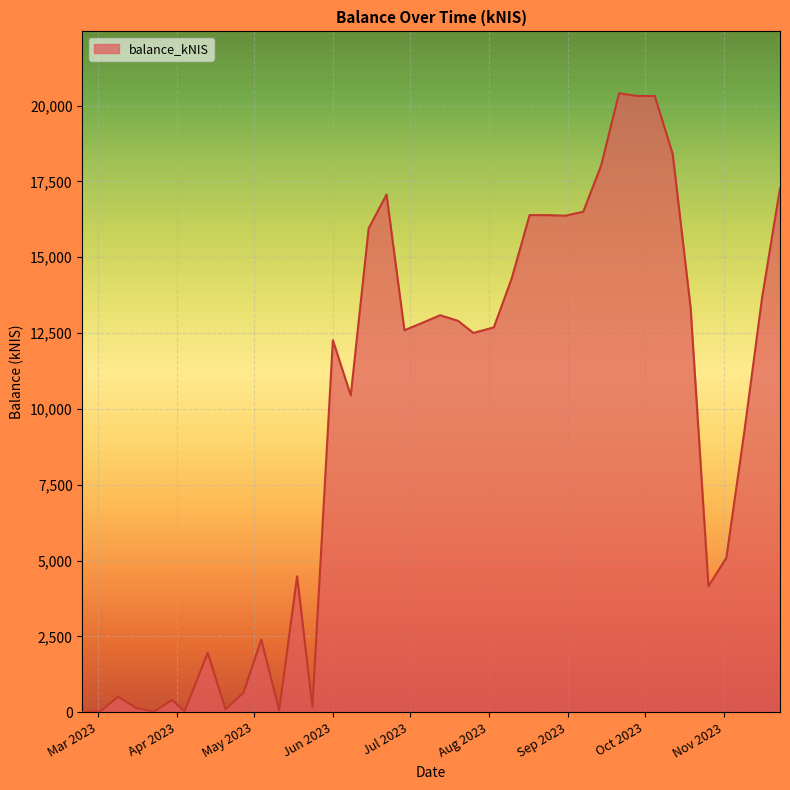

What is the difference between the maximum and minimum values?

20405.3